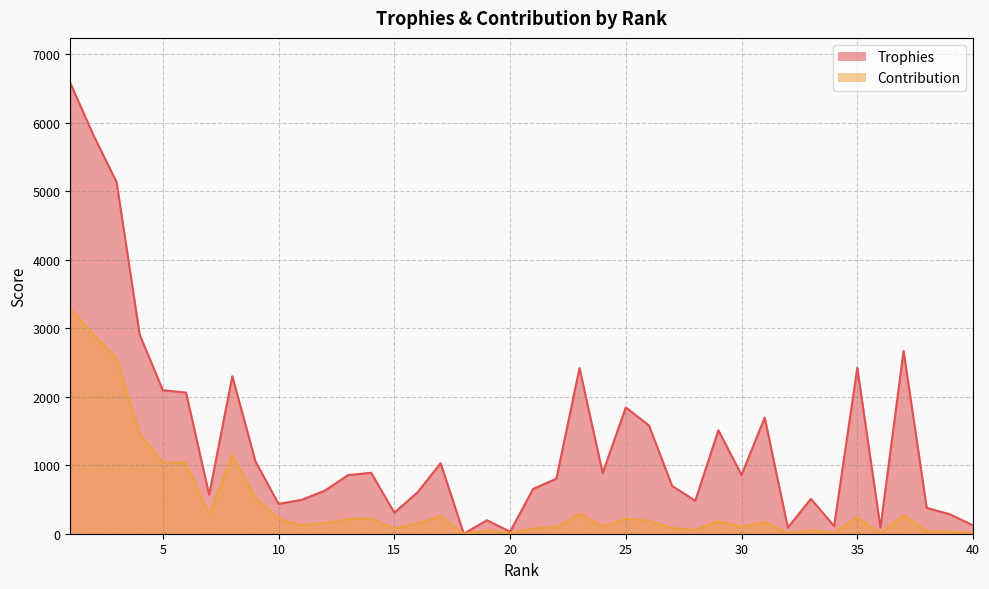

What is the difference between the Trophies values at 5 and 4?

808